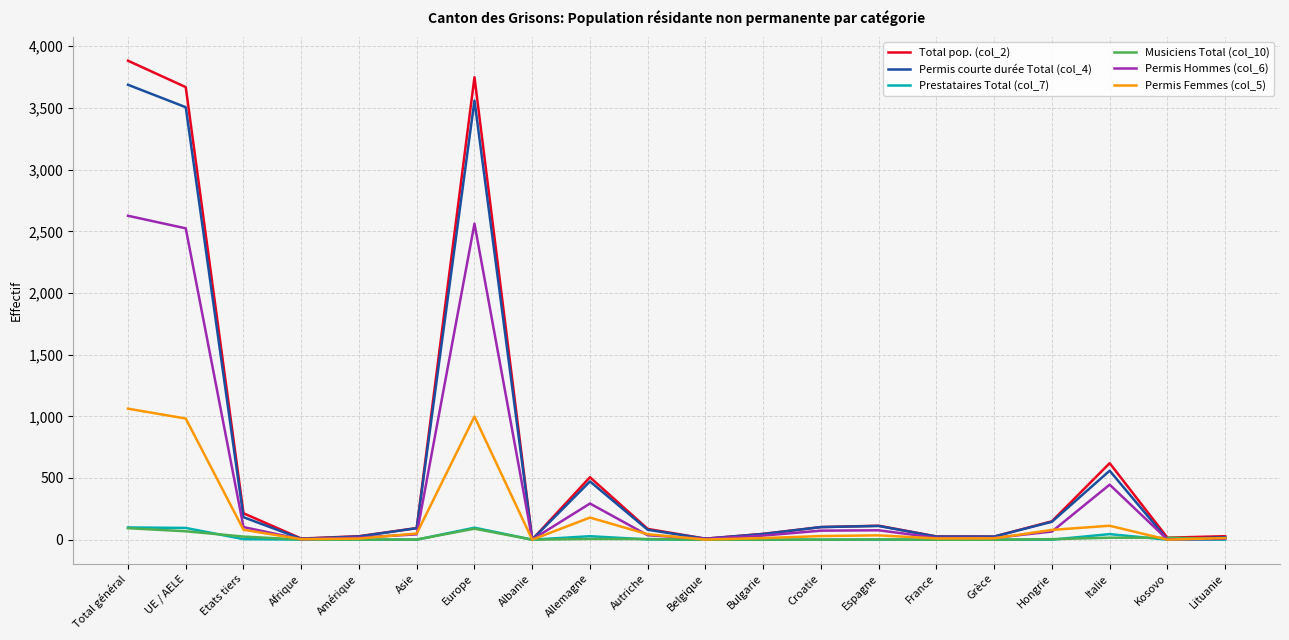

What is the highest value of the Musiciens Total (col_10) series?

93